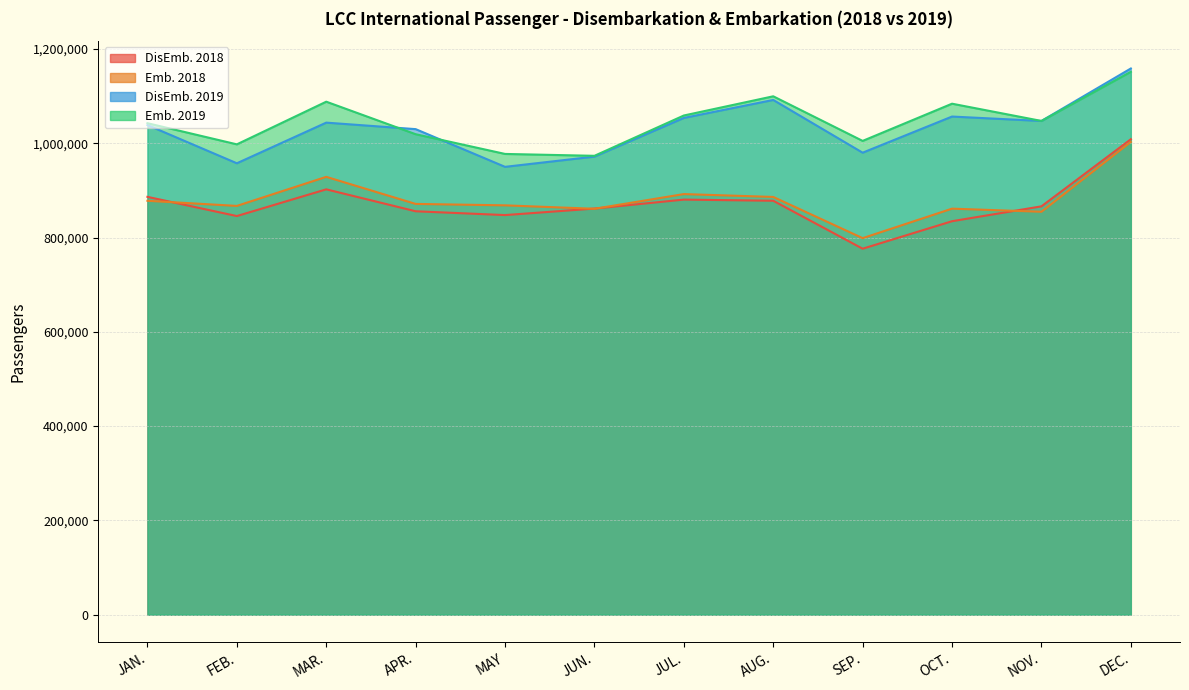

At which category does Emb. 2018 reach its first local peak?

MAR.